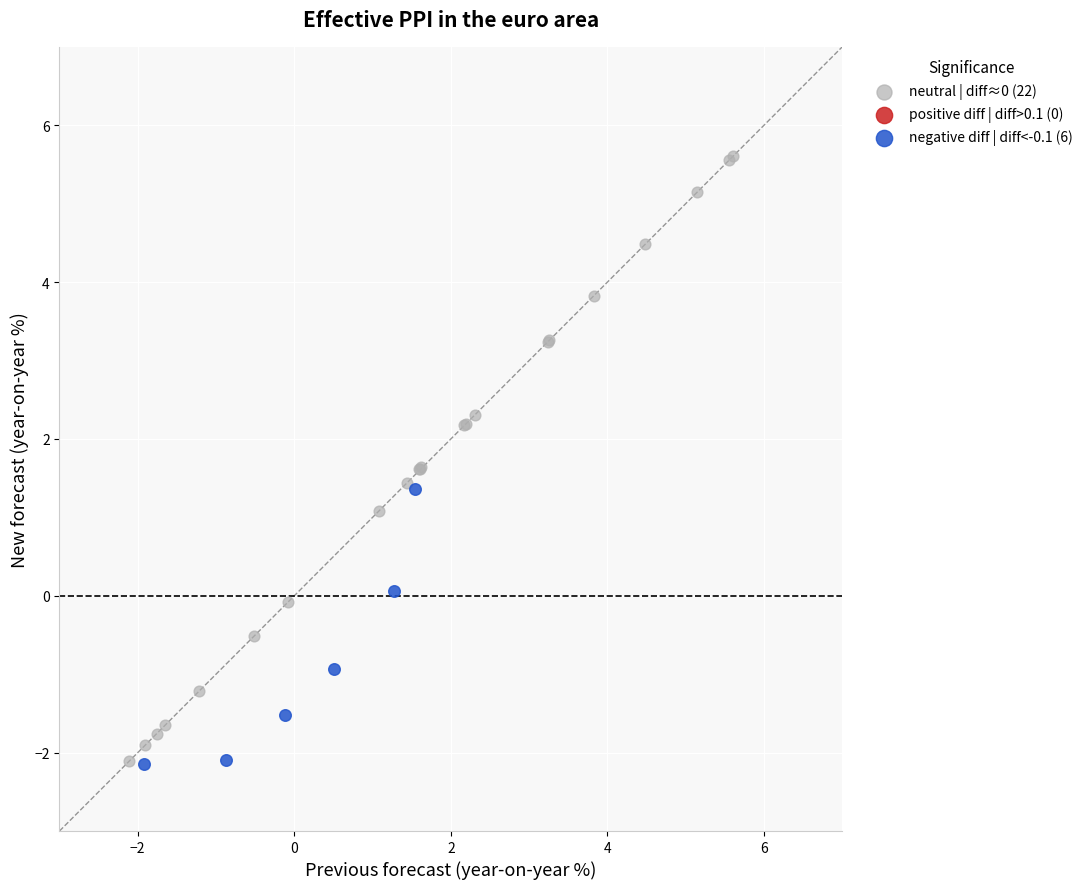

Which series has the largest Y range (max minus min)?

neutral | diff≈0 (22)